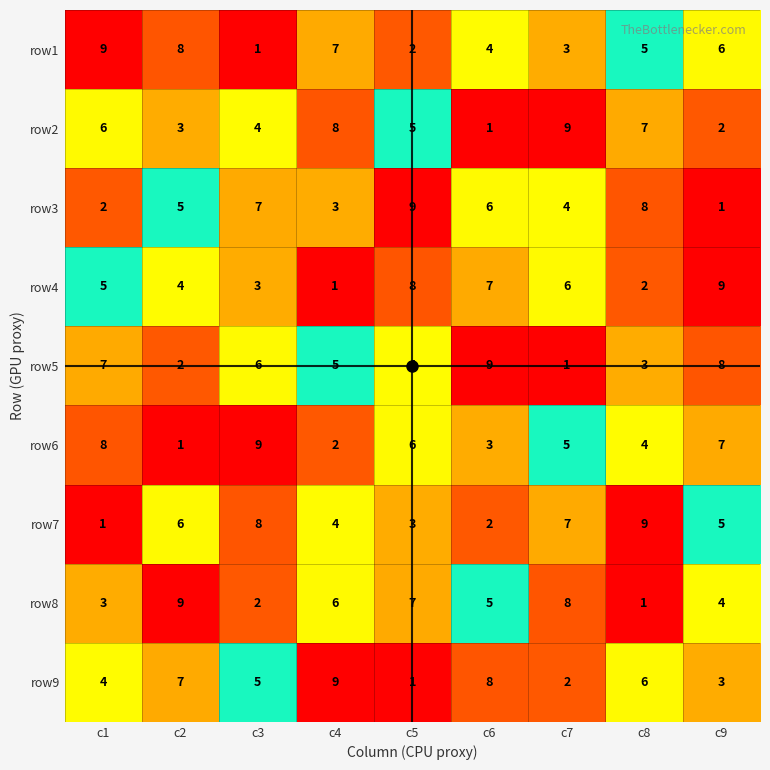

How many distinct data groups are displayed?

9